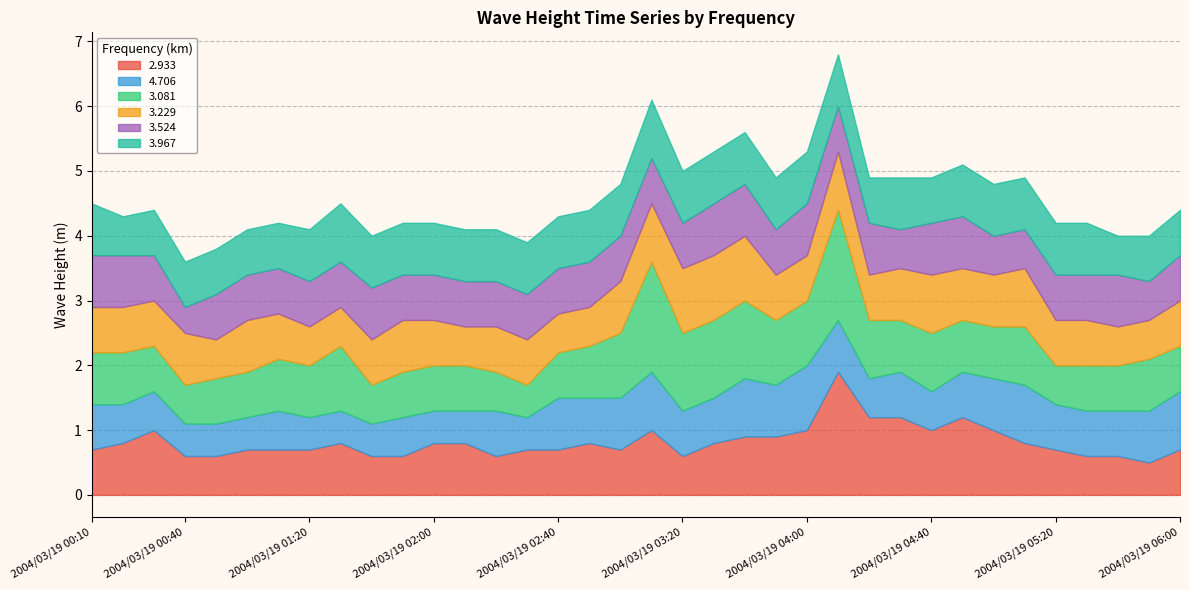

What position from the left is 2004/03/19 01:40?

10